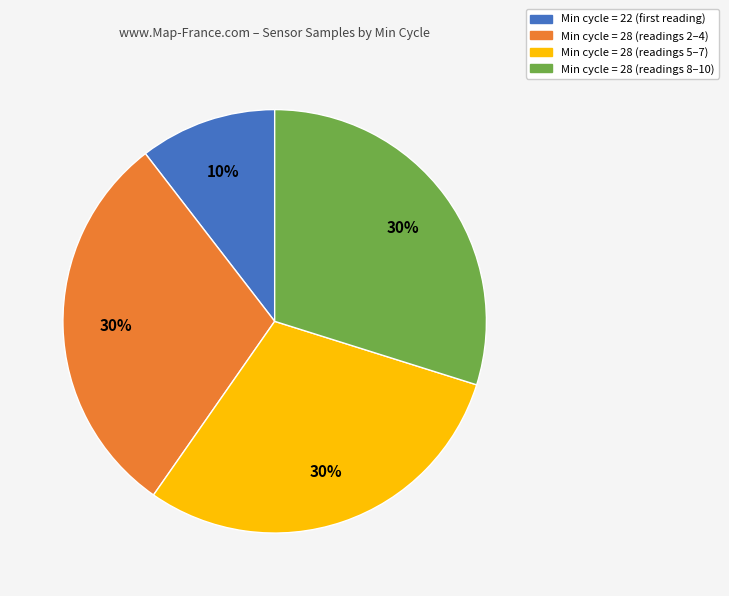

Is there any slice that represents more than half of the pie?

No